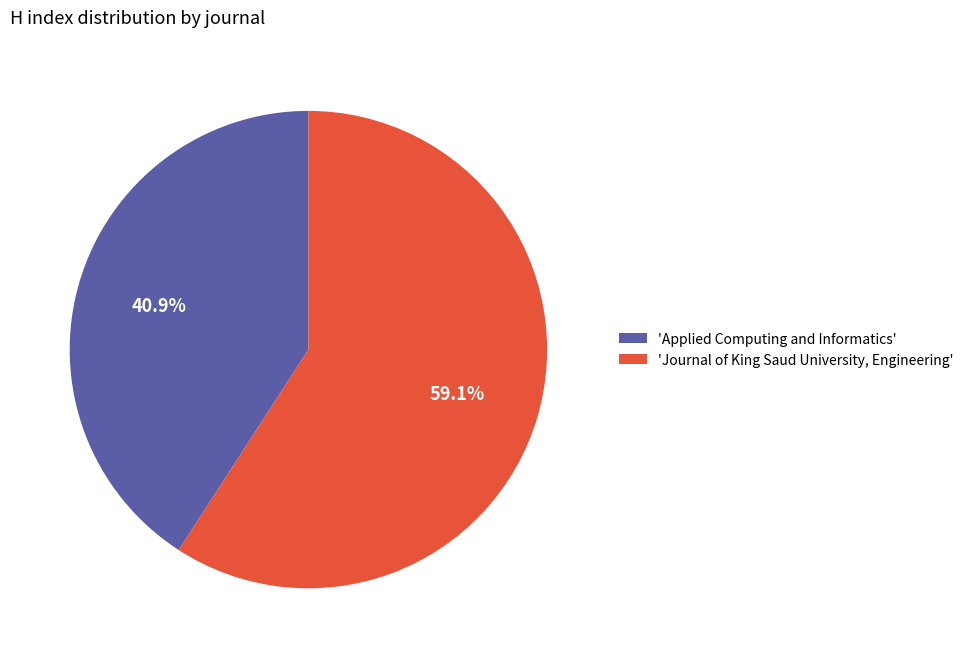

Which has a higher value, 'Applied Computing and Informatics' or 'Journal of King Saud University, Engineering'?

'Journal of King Saud University, Engineering'